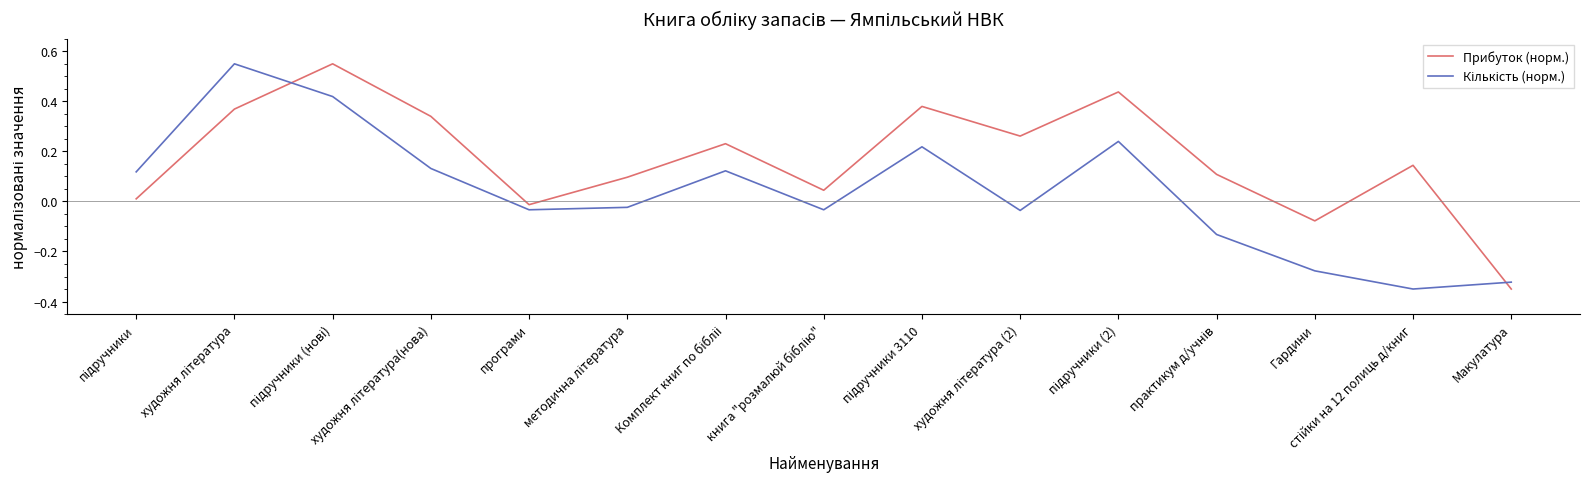

Which series has the largest total across all categories?

Прибуток (норм.)